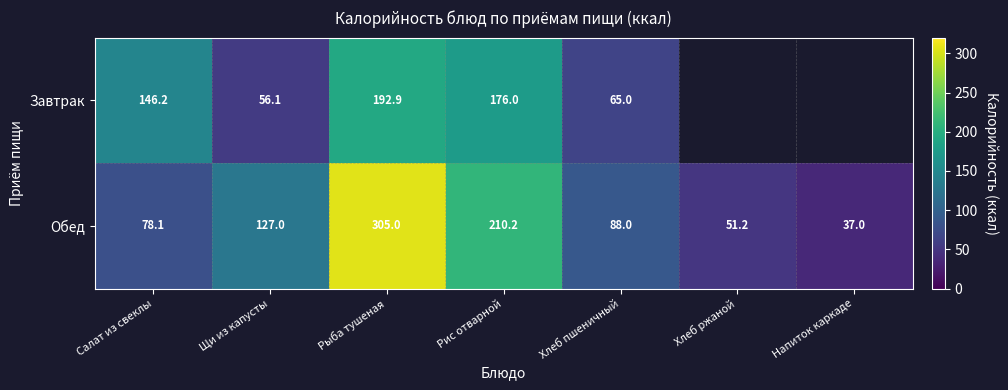

At how many categories does at least one series exceed 295?

1